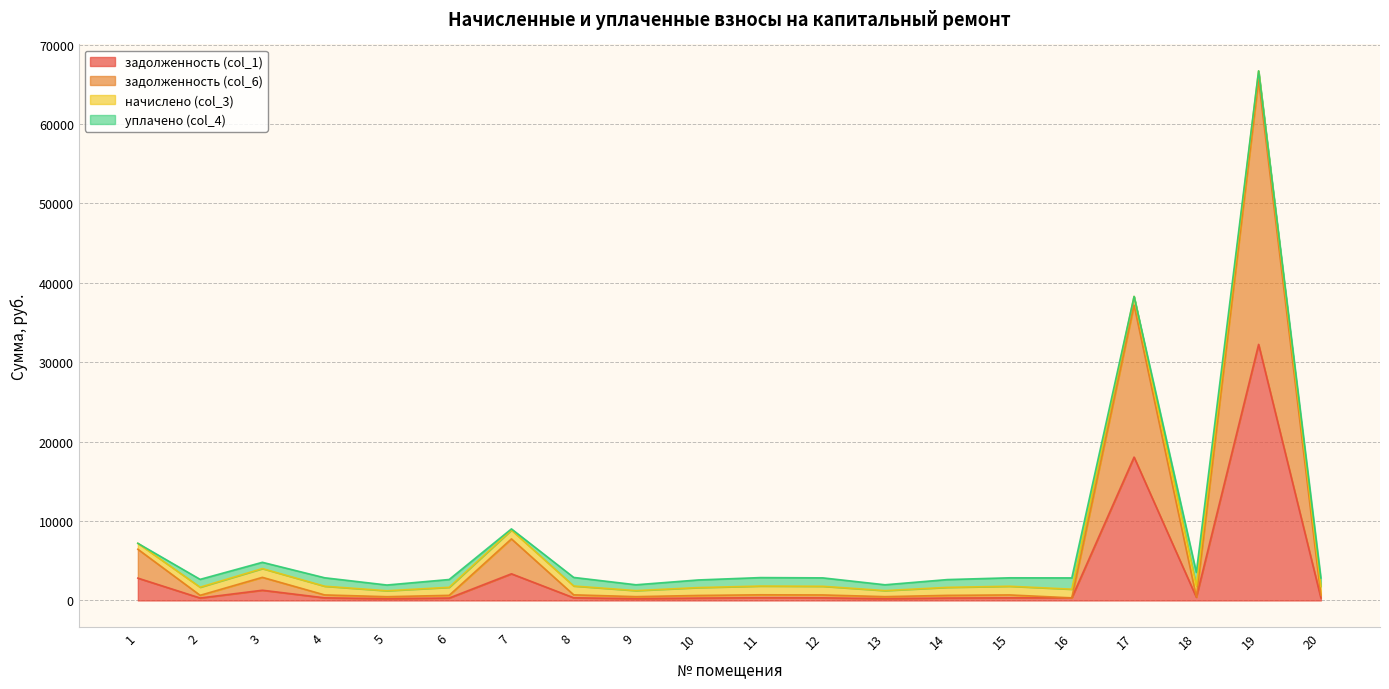

The задолженность (col_6) series shows 641.2 at 14. True or false?

True